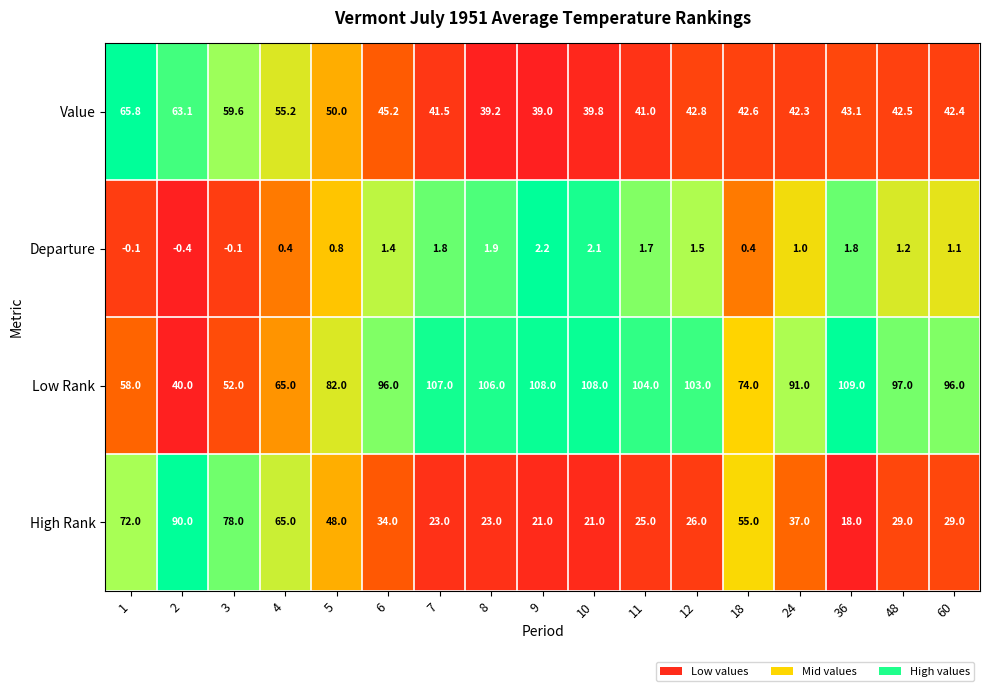

Which label corresponds to the largest value in the chart?

36